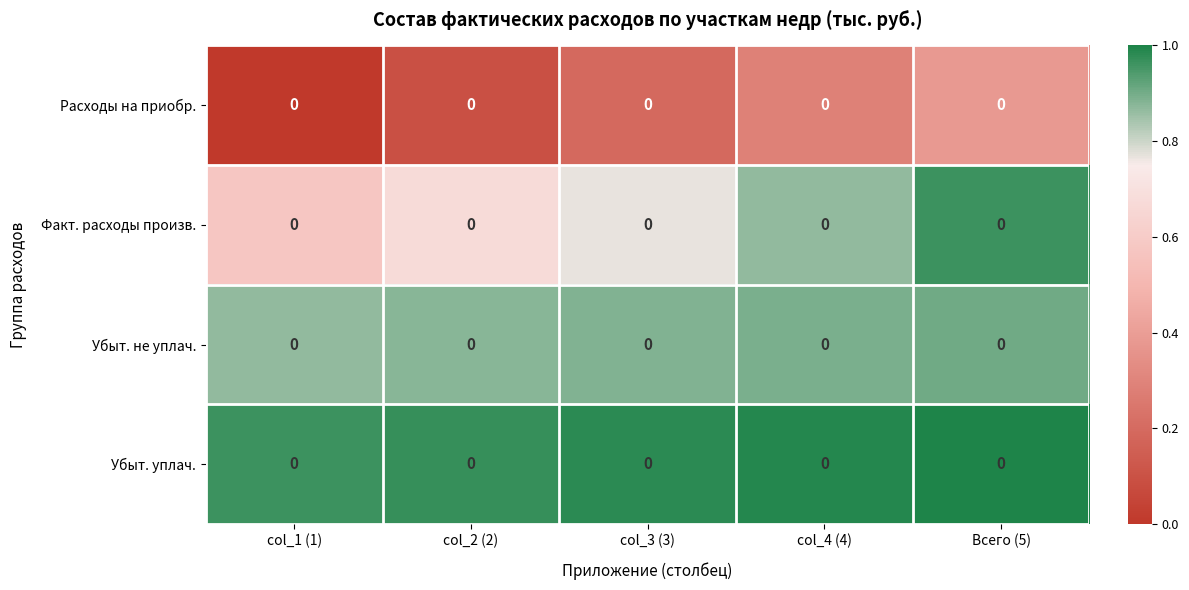

What value does the Убыт. не уплач. series have at col_3 (3)?

0.9